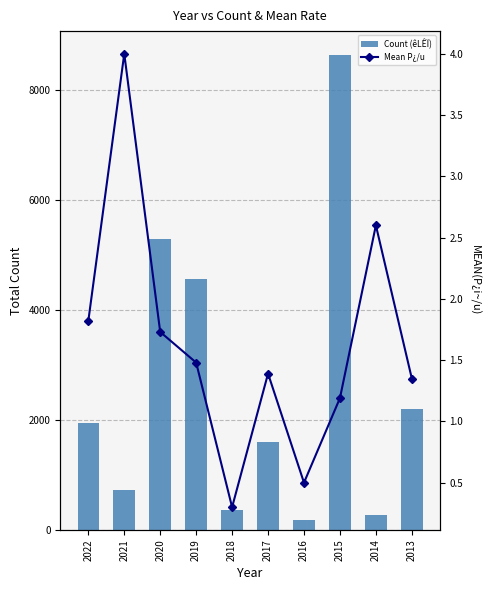

Which series has the largest total across all categories?

Count (êLÊÏ)